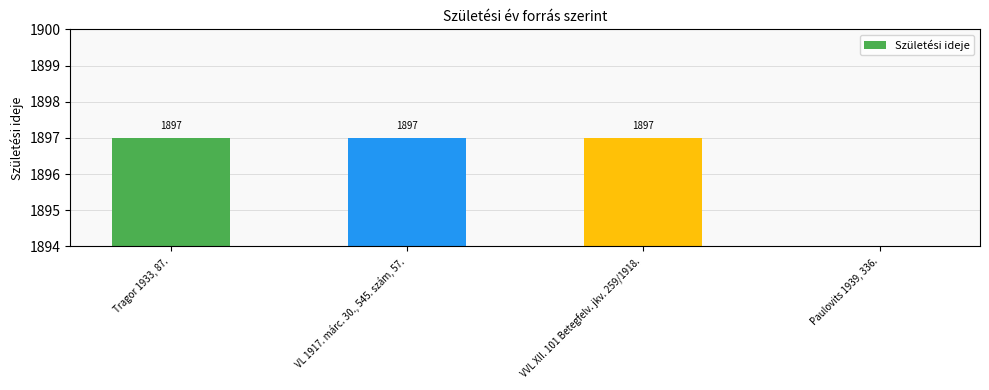

Rank the categories by value from highest to lowest.

Tragor 1933, 87., VL 1917. márc. 30., 545. szám, 57., VVL XII. 101 Betegfelv. jkv. 259/1918., Paulovits 1939, 336.